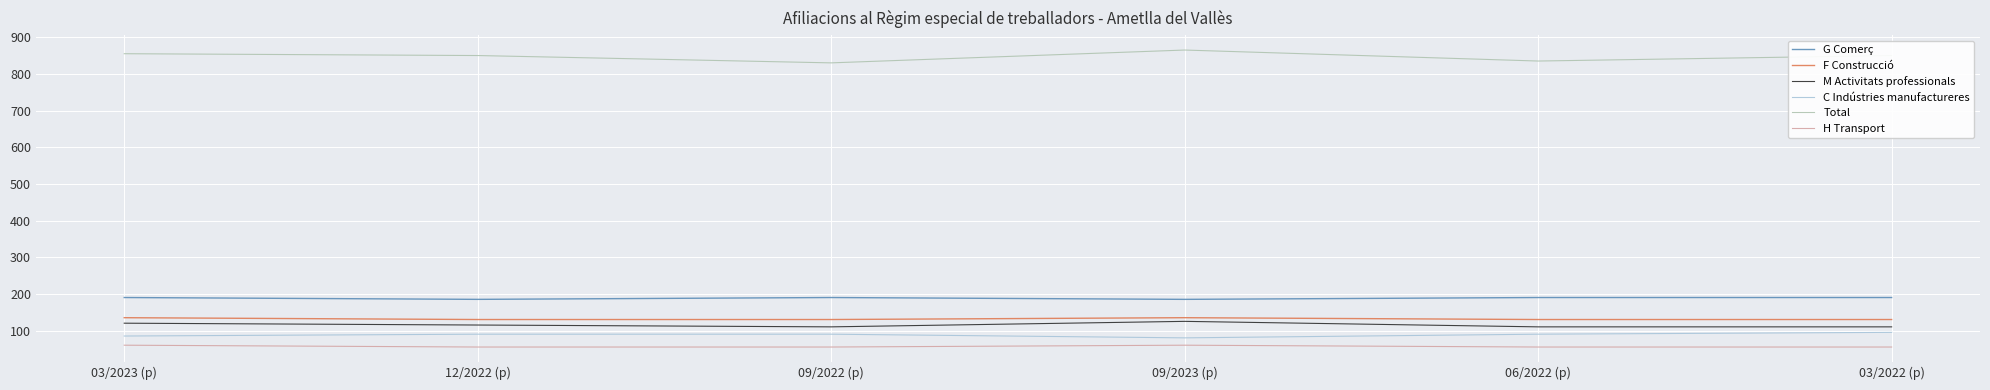

Reading left to right, list all the values displayed in this chart.

G Comerç: 03/2023 (p)=190	12/2022 (p)=185	09/2022 (p)=190	09/2023 (p)=185	06/2022 (p)=190	03/2022 (p)=190
F Construcció: 03/2023 (p)=135	12/2022 (p)=130	09/2022 (p)=130	09/2023 (p)=135	06/2022 (p)=130	03/2022 (p)=130
M Activitats professionals: 03/2023 (p)=120	12/2022 (p)=115	09/2022 (p)=110	09/2023 (p)=125	06/2022 (p)=110	03/2022 (p)=110
C Indústries manufactureres: 03/2023 (p)=85	12/2022 (p)=90	09/2022 (p)=90	09/2023 (p)=80	06/2022 (p)=90	03/2022 (p)=95
Total: 03/2023 (p)=855	12/2022 (p)=850	09/2022 (p)=830	09/2023 (p)=865	06/2022 (p)=835	03/2022 (p)=850
H Transport: 03/2023 (p)=60	12/2022 (p)=55	09/2022 (p)=55	09/2023 (p)=60	06/2022 (p)=55	03/2022 (p)=55